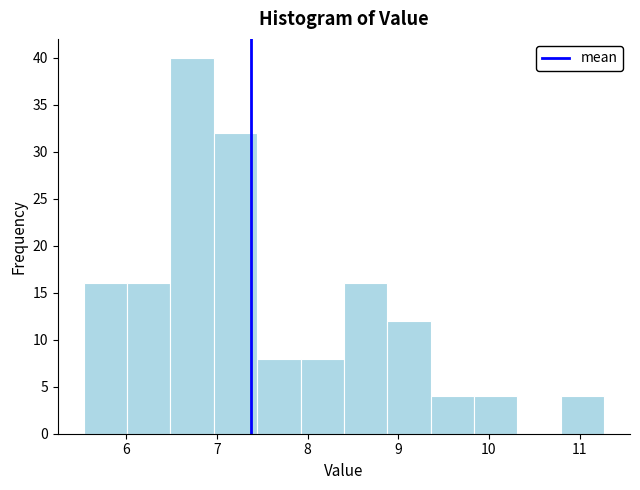

Reading left to right, transcribe this chart: for each bar, give the range it covers on the x-axis and its height. Neither the bar edges nor the heights are printed on the chart, so give them approximately, as read against the axes.

5.5 to 6.0: 16
6.0 to 6.5: 16
6.5 to 7.0: 40
7.0 to 7.4: 32
7.4 to 7.9: 8
7.9 to 8.4: 8
8.4 to 8.9: 16
8.9 to 9.4: 12
9.4 to 9.8: 4
9.8 to 10.3: 4
10.3 to 10.8: 0
10.8 to 11.3: 4